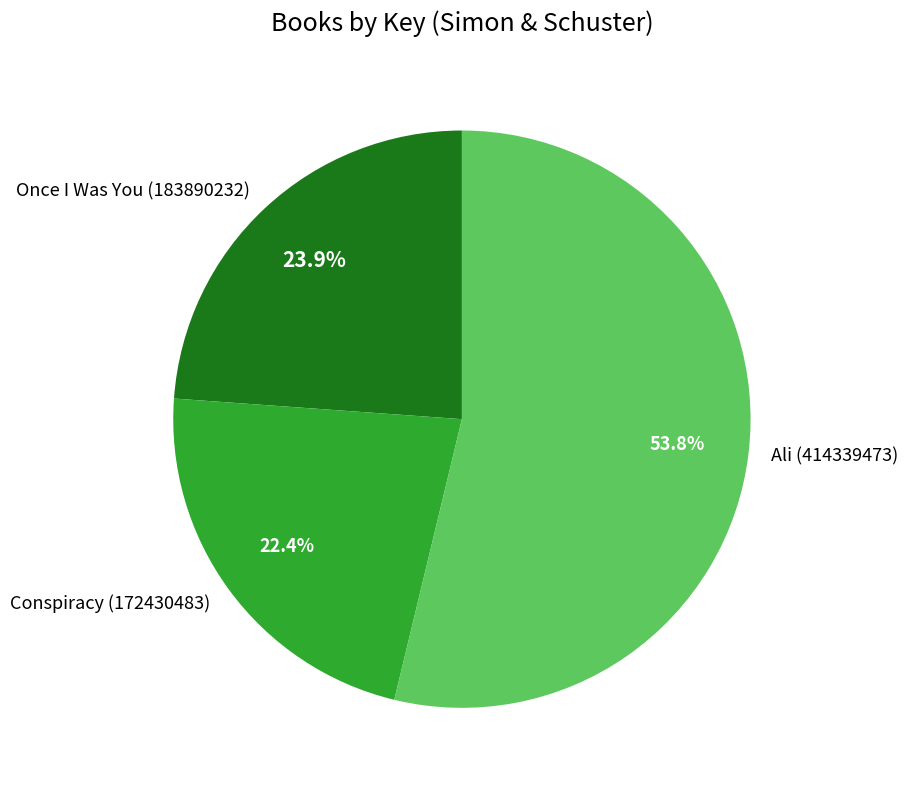

Do Conspiracy (172430483) and Ali (414339473) together represent more than half of the pie?

Yes